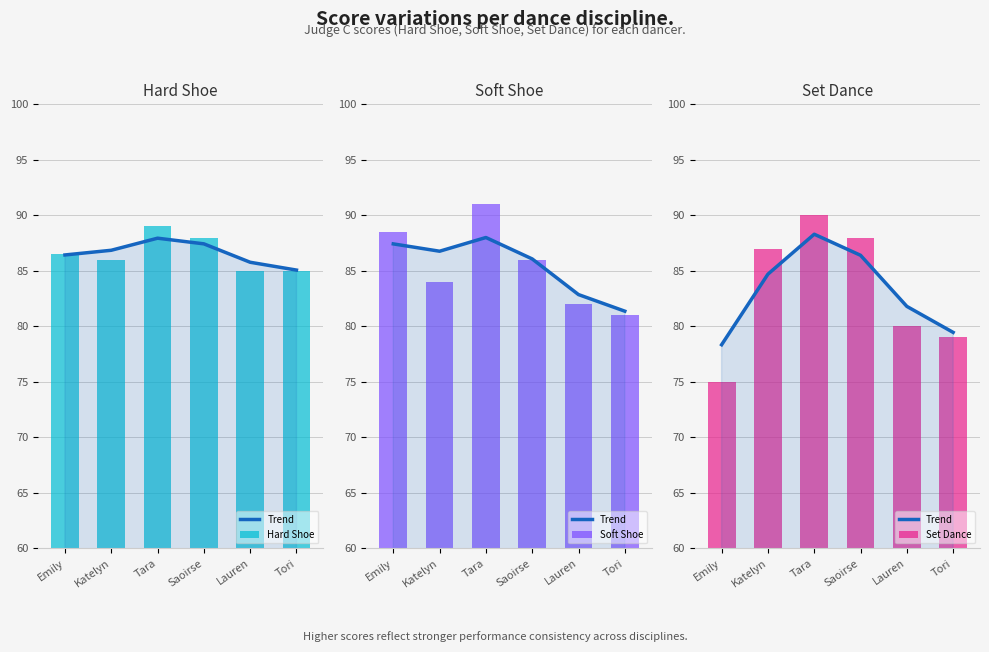

At which category is the sum across all series the highest?

Tara